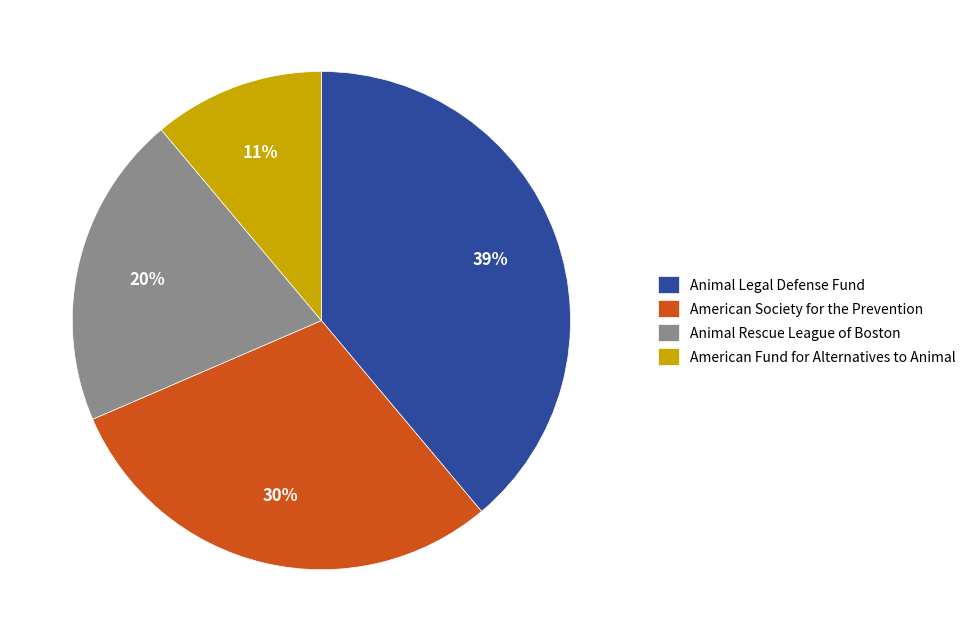

Is the sum of American Fund for Alternatives to Animal and American Society for the Prevention greater than half?

No